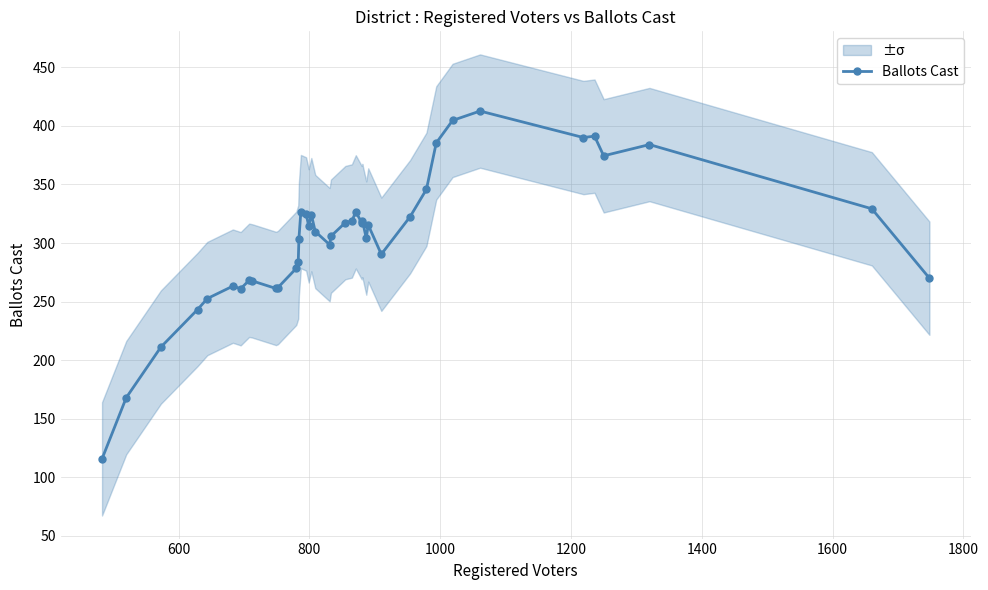

Does the chart display data point markers on the line(s)?

Yes